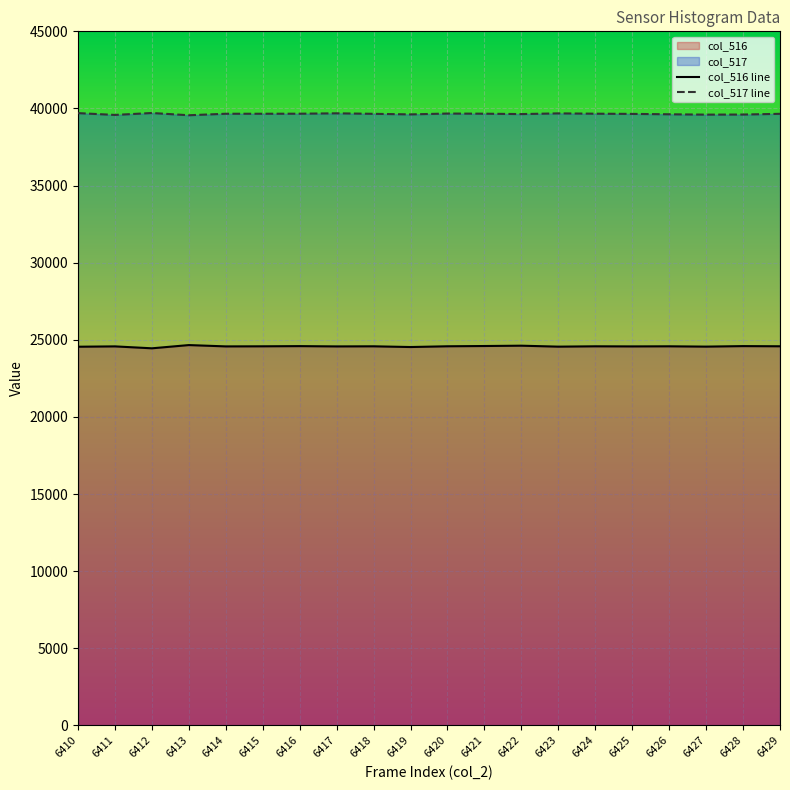

What is the difference between the maximum and minimum values in the col_516 line series?

210